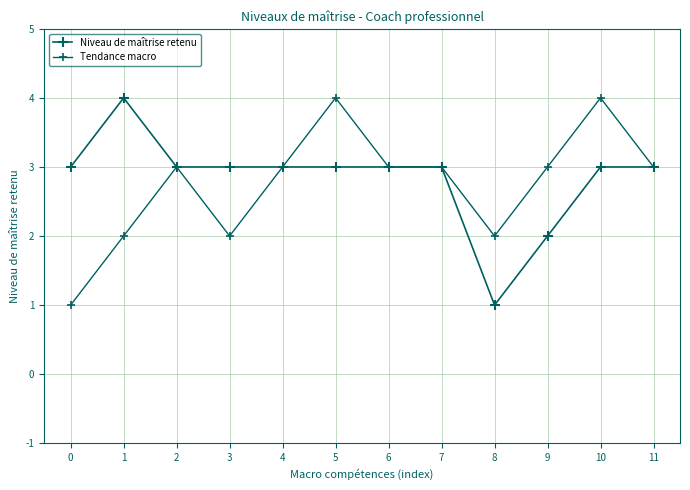

At which category is the sum across all series the highest?

5